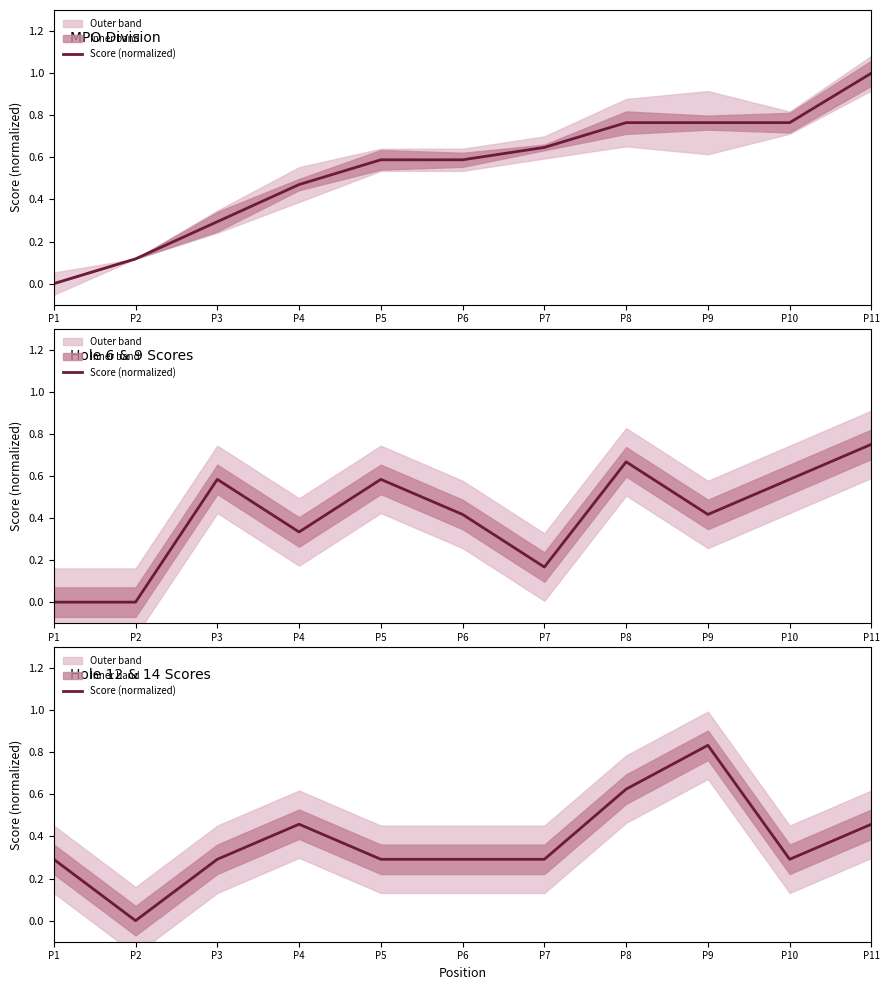

Between P6 and P4, which is larger?

P4